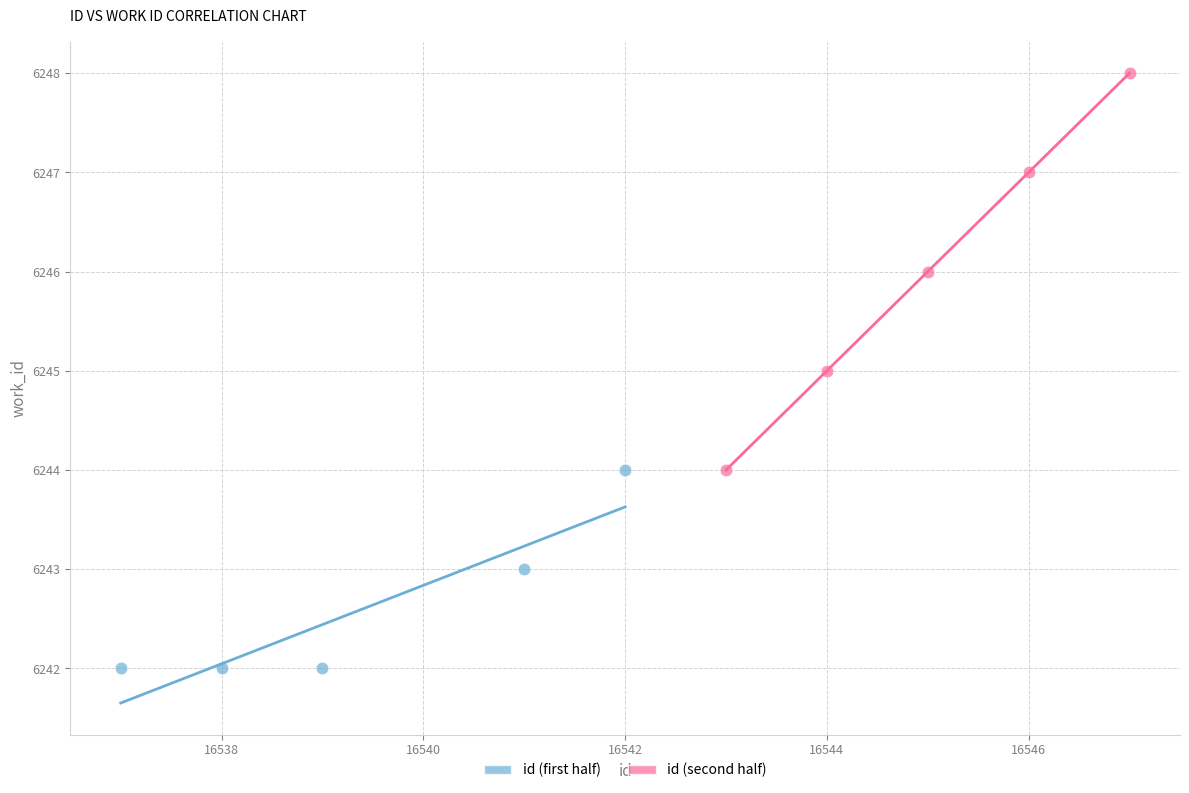

What are all the series names shown in the legend?

id (first half), id (second half)